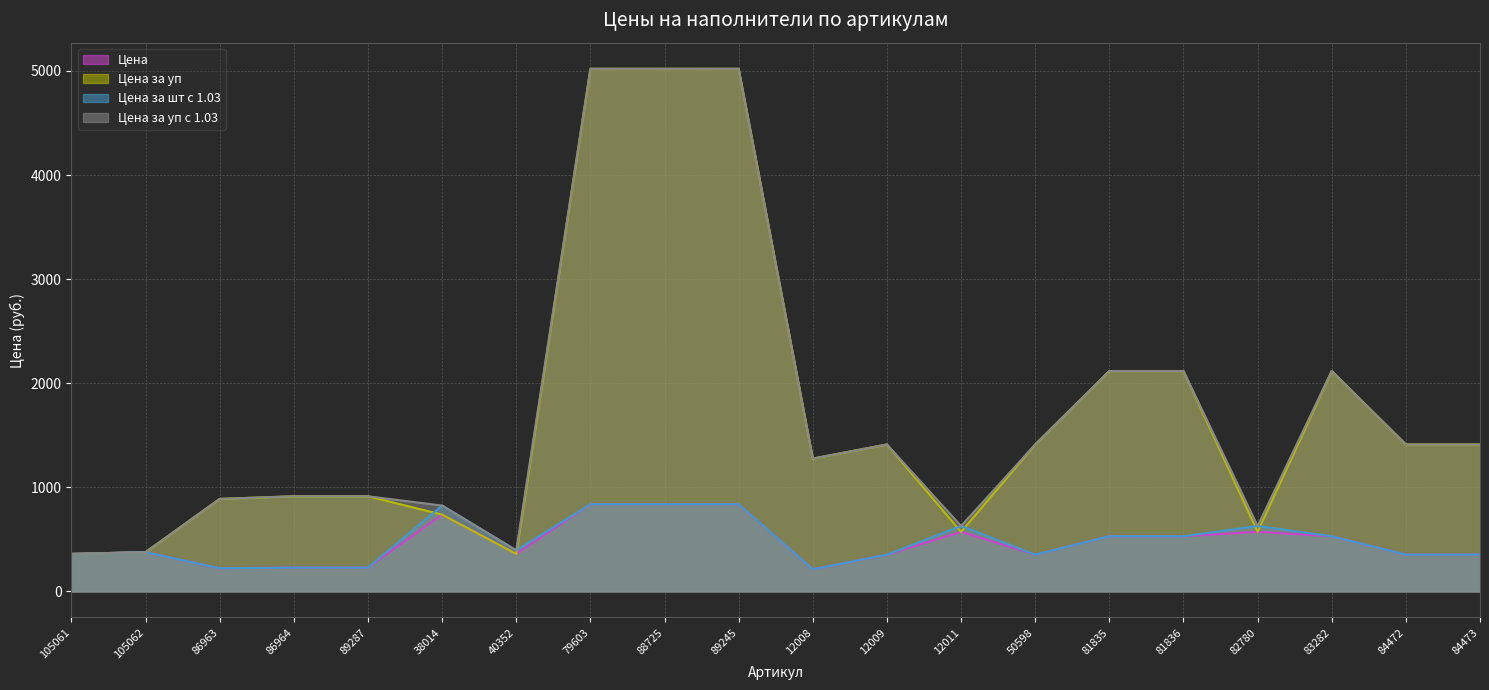

In Цена за шт с 1.03, how many points are lower than both neighbors (excluding endpoints)?

4